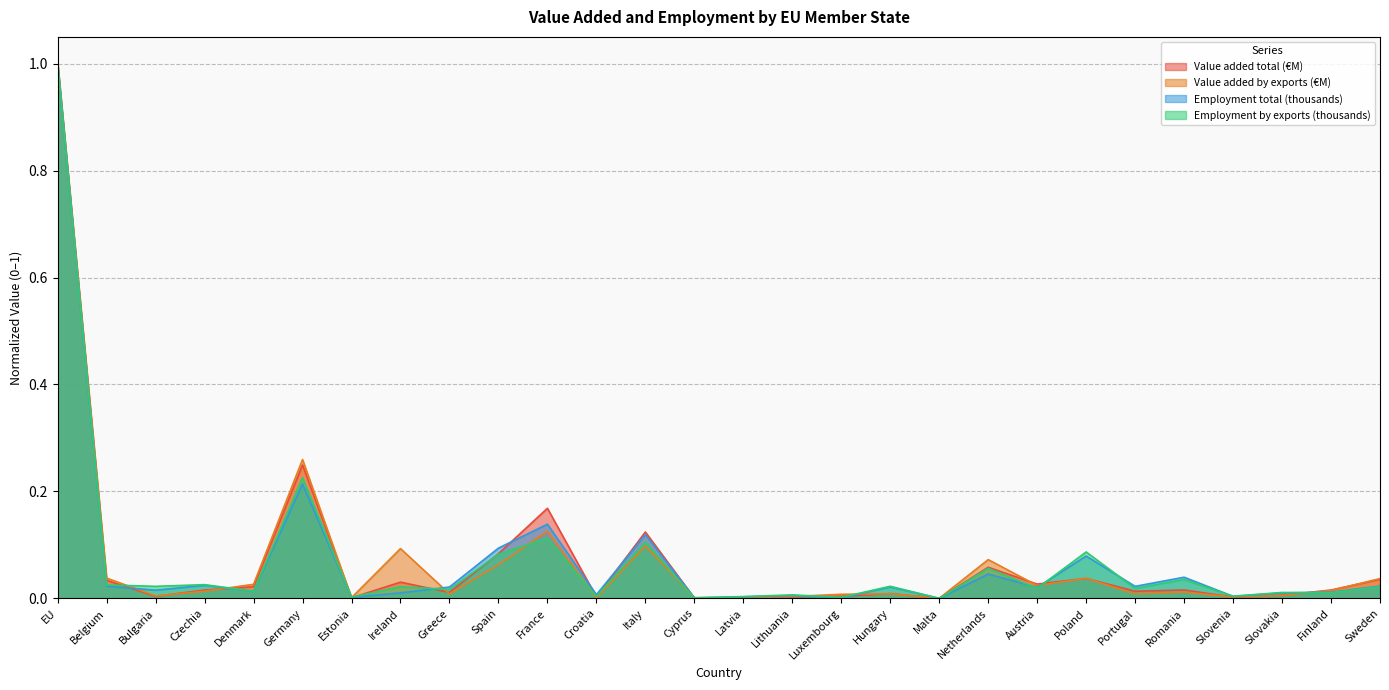

Count the number of categories in the chart.

28